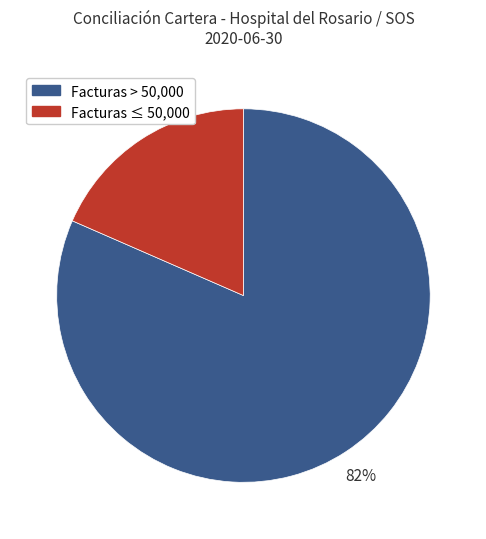

Is there any slice that represents more than half of the pie?

Yes